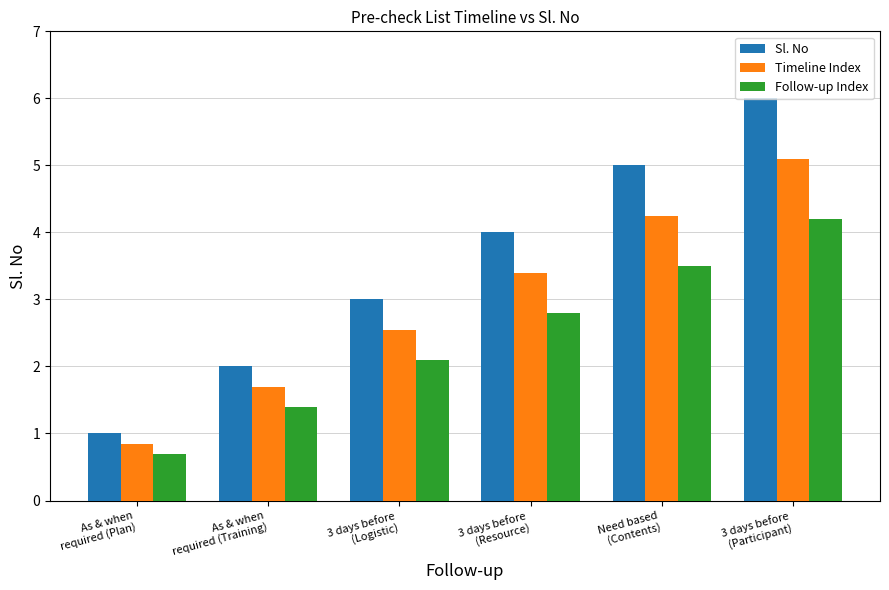

What is the smallest value displayed?

0.7